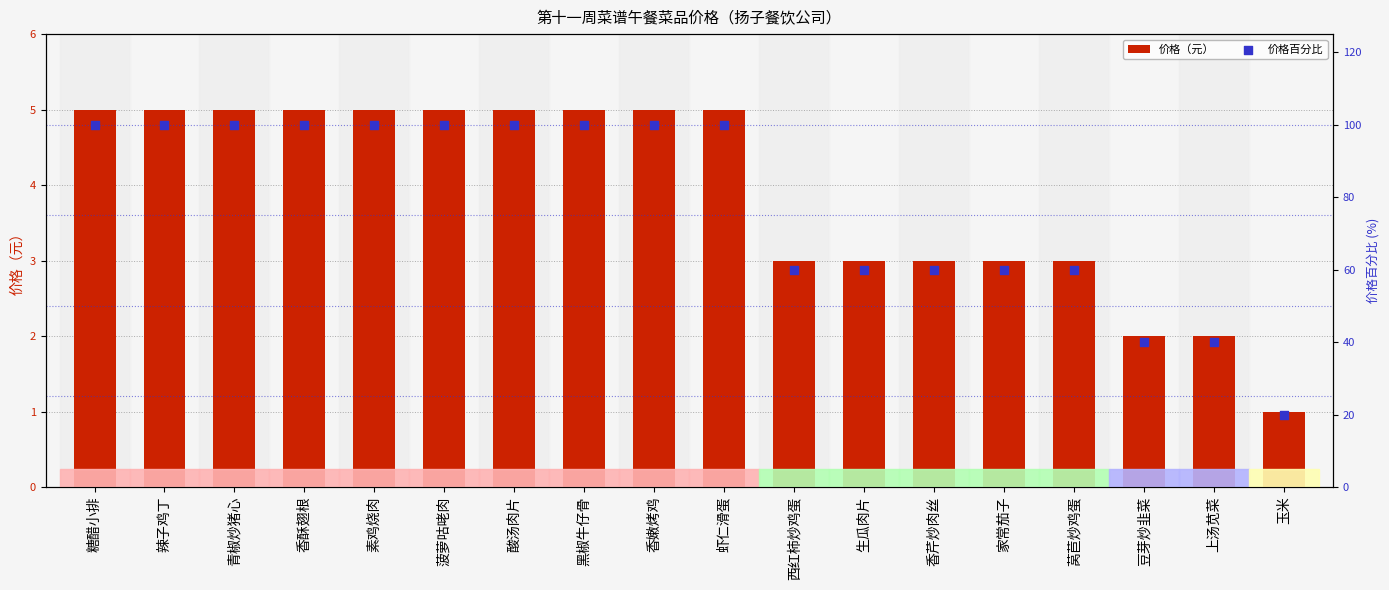

Which series contains the highest Y value?

价格百分比